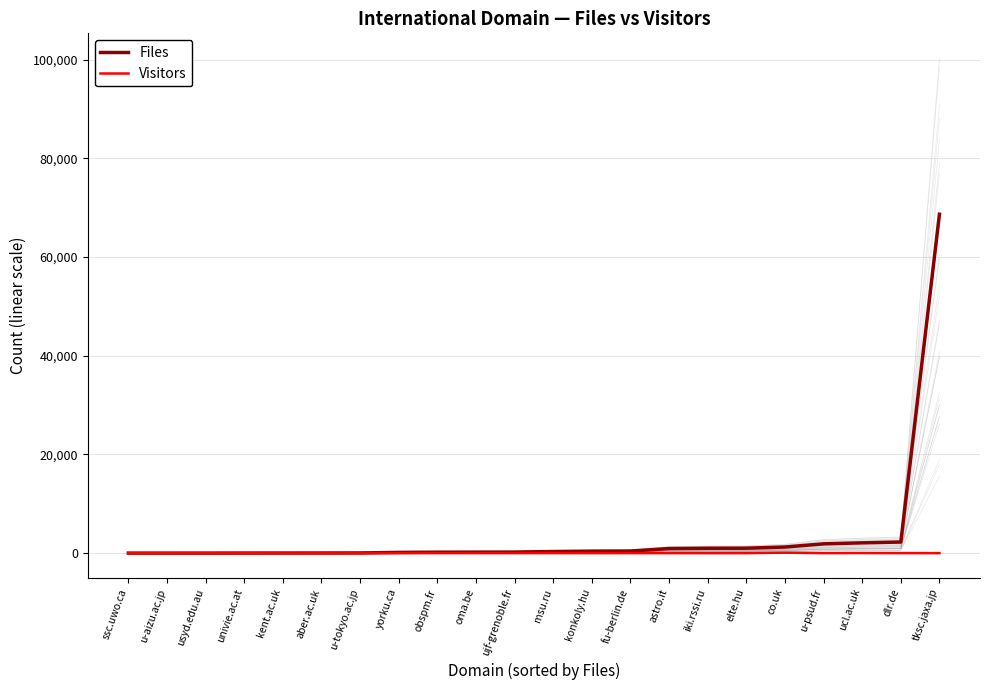

Which series has the largest total across all categories?

Files